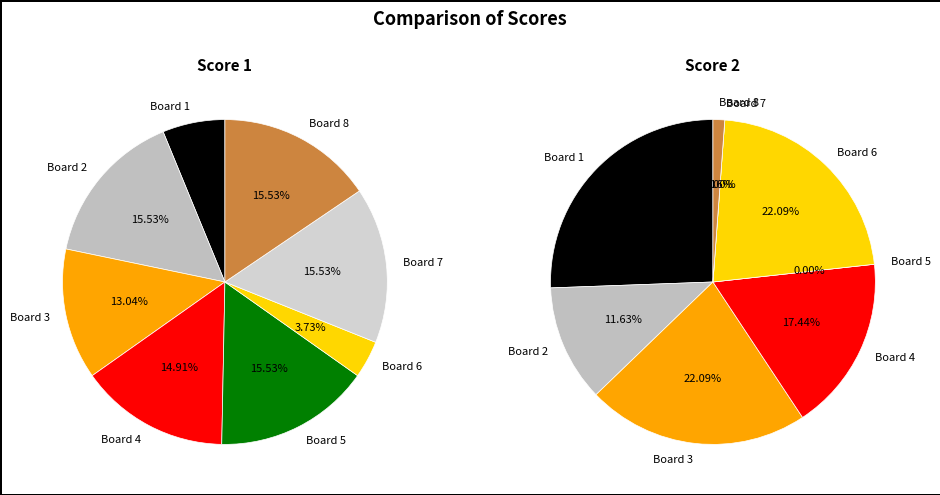

Rank the categories by Score 1 value from lowest to highest.

Board 6, Board 1, Board 3, Board 4, Board 2, Board 5, Board 7, Board 8